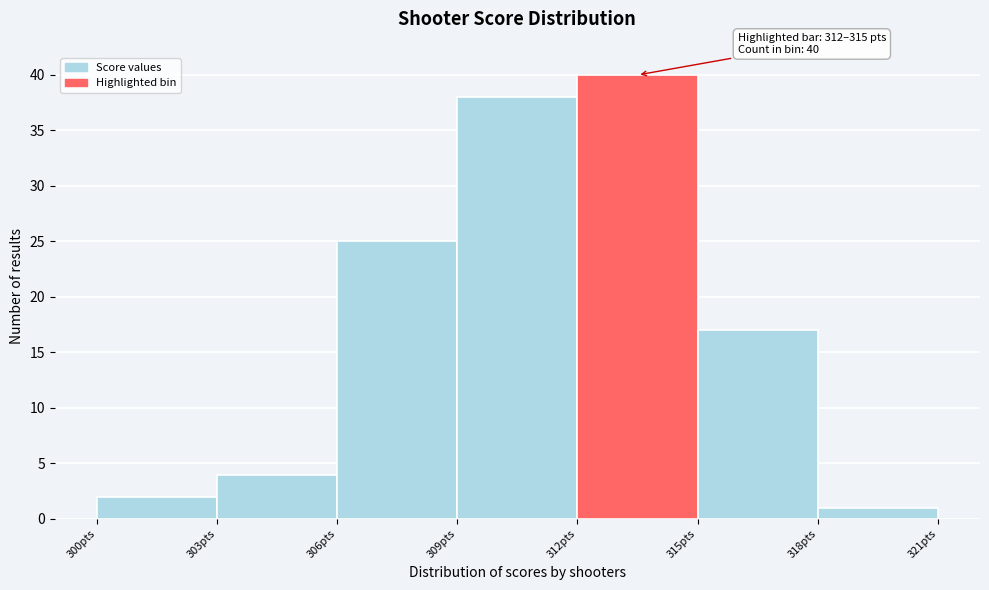

Over which range of the x-axis is the bar tallest?

312 to 315